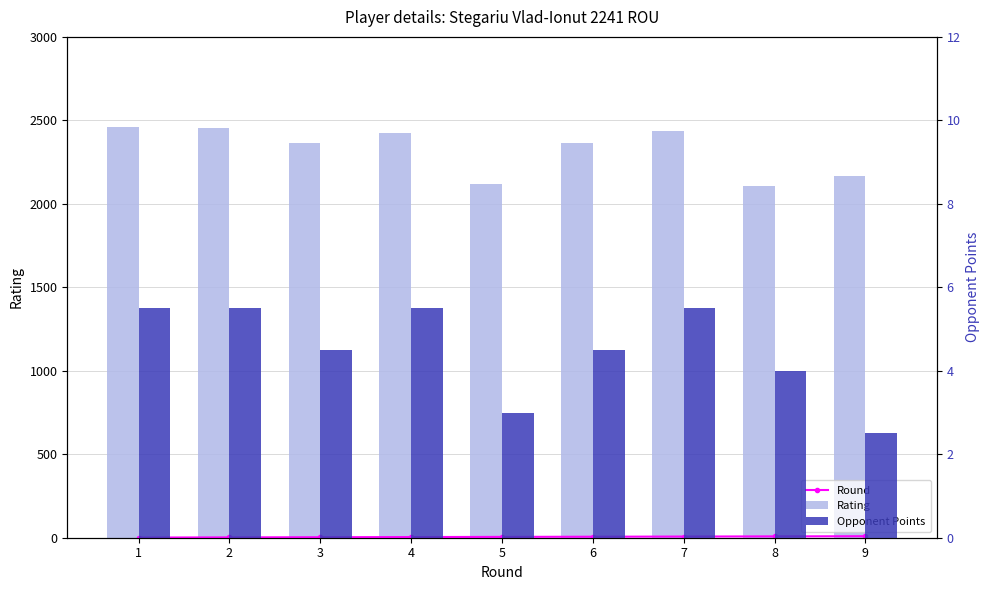

The Opponent Points series shows 2.5 at 7. True or false?

False